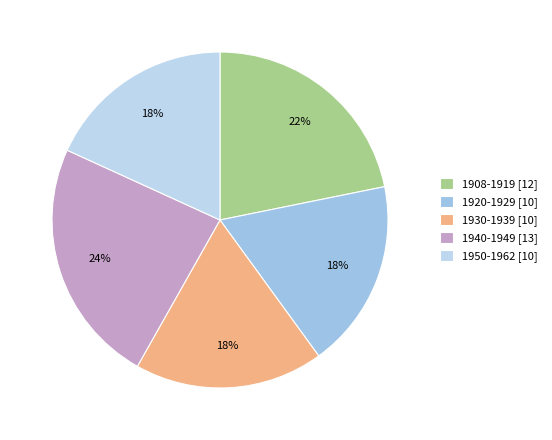

To the nearest percent, what is the difference between the 1920-1929 and 1950-1962 slice percentages?

0%